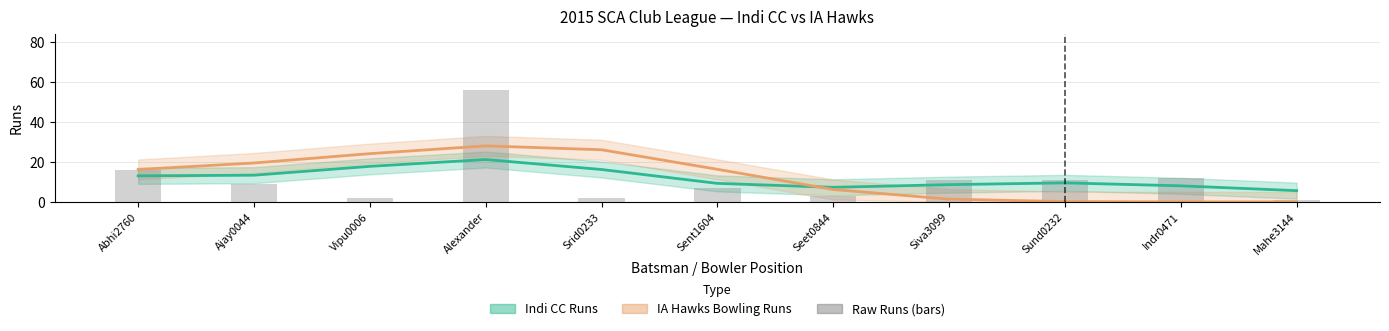

At how many categories does at least one series exceed 22?

3